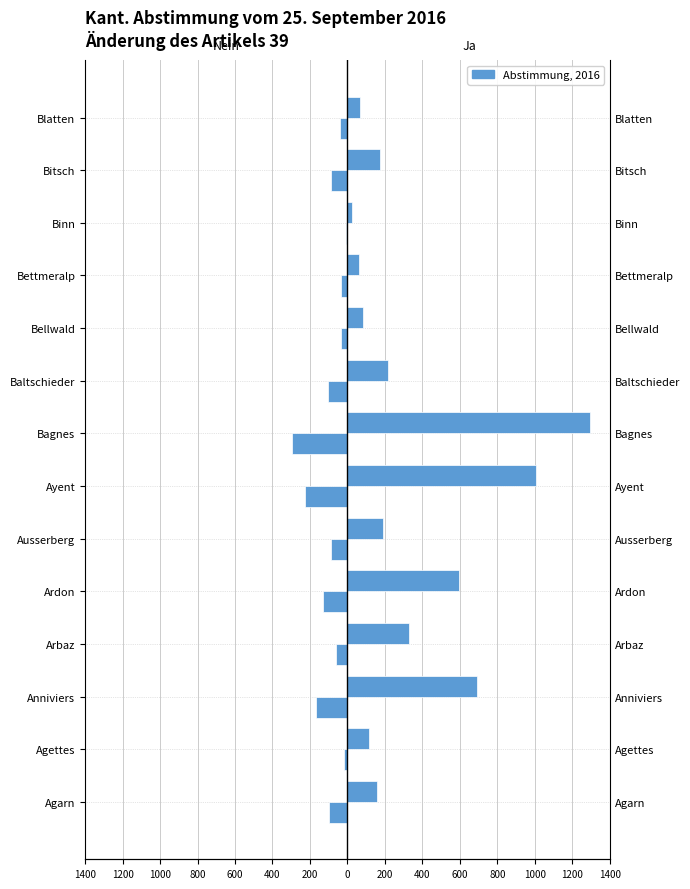

Between Agarn and Baltschieder, which is larger?

Agarn